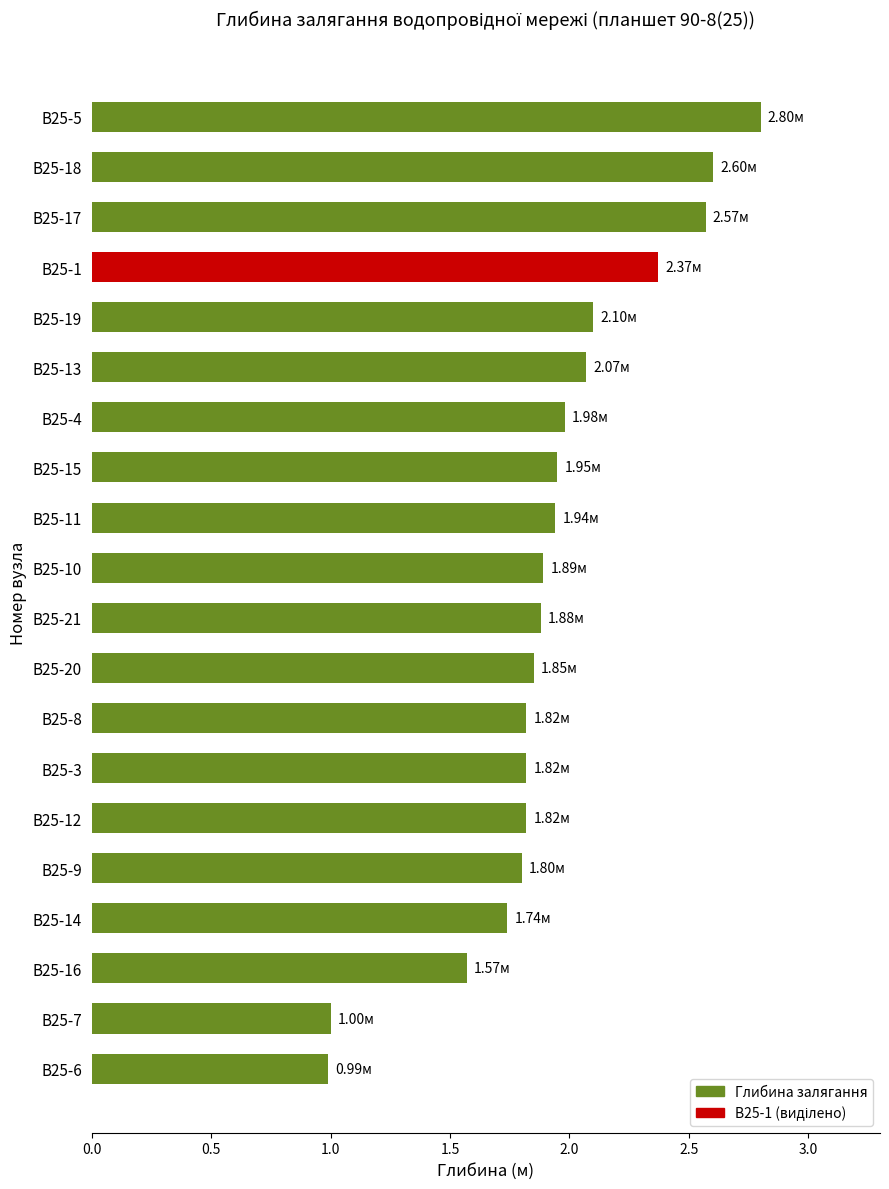

What is the maximum value shown in the chart?

2.8